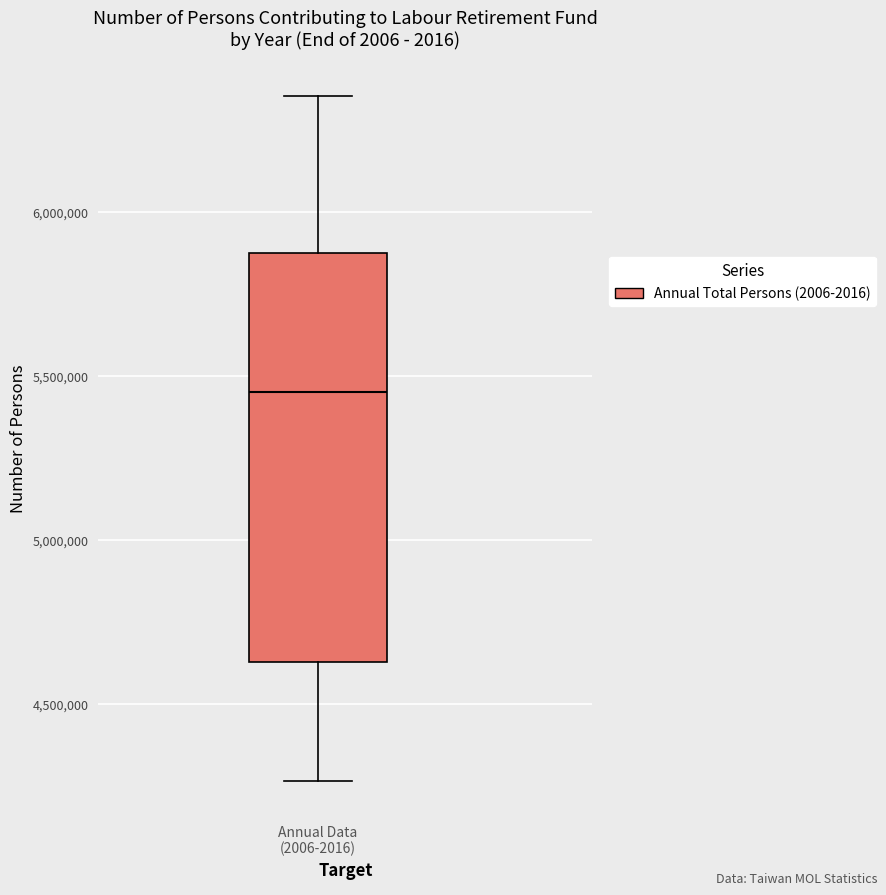

Transcribe this box plot: give where the median line is, the range the box spans, and where the two whiskers end, as read against the y-axis. The values are not printed on the chart, so give them approximately, as read against the axis.

median 5450000, box 4650000 to 5850000, whiskers 4250000 to 6350000